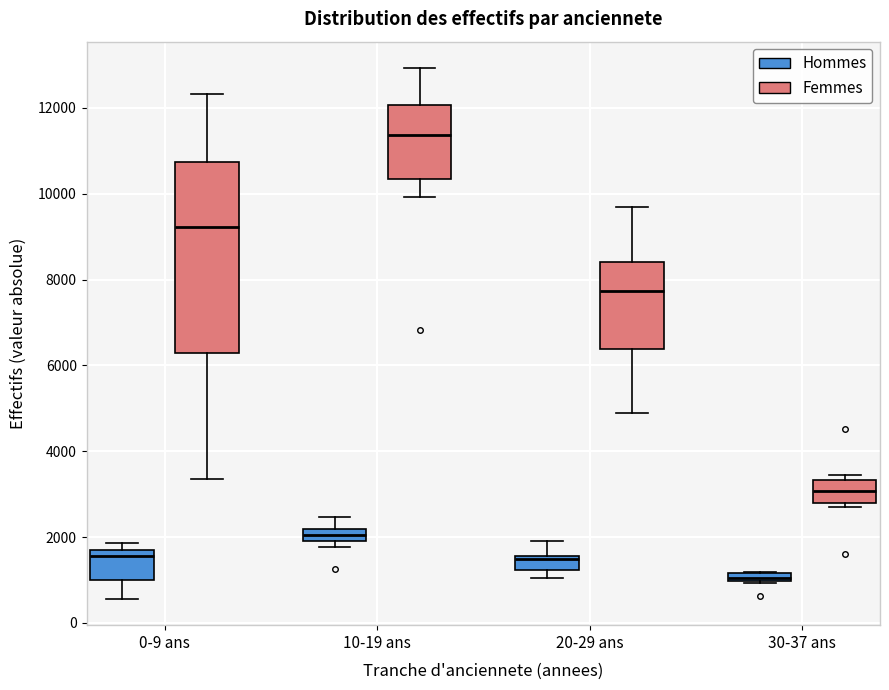

Which box is the tallest, from its lower edge to its upper edge?

0-9 ans (Femmes)